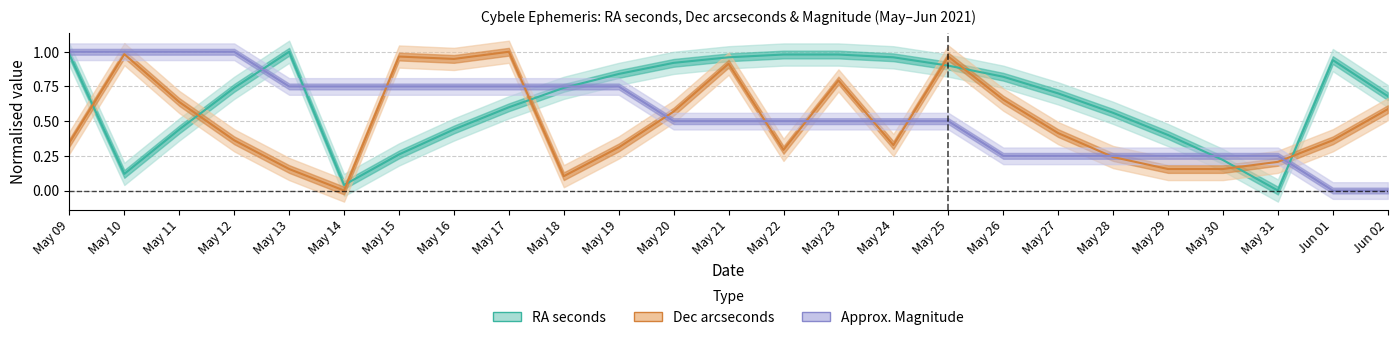

Reading left to right, transcribe all the data shown in this chart.

RA seconds (centre): 1.0	0.1	0.4	0.7	1.0	0.0	0.3	0.4	0.6	0.7	0.8	0.9	1.0	1.0	1.0	1.0	0.9	0.8	0.7	0.6	0.4	0.2	0.0	0.9	0.7
Dec arcsec (centre): 0.3	1.0	0.6	0.4	0.2	0.0	1.0	0.9	1.0	0.1	0.3	0.6	0.9	0.3	0.8	0.3	1.0	0.7	0.4	0.2	0.2	0.2	0.2	0.4	0.6
Magnitude (centre): 1.0	1.0	1.0	1.0	0.8	0.8	0.8	0.8	0.8	0.8	0.8	0.5	0.5	0.5	0.5	0.5	0.5	0.3	0.3	0.3	0.3	0.3	0.3	0.0	0.0